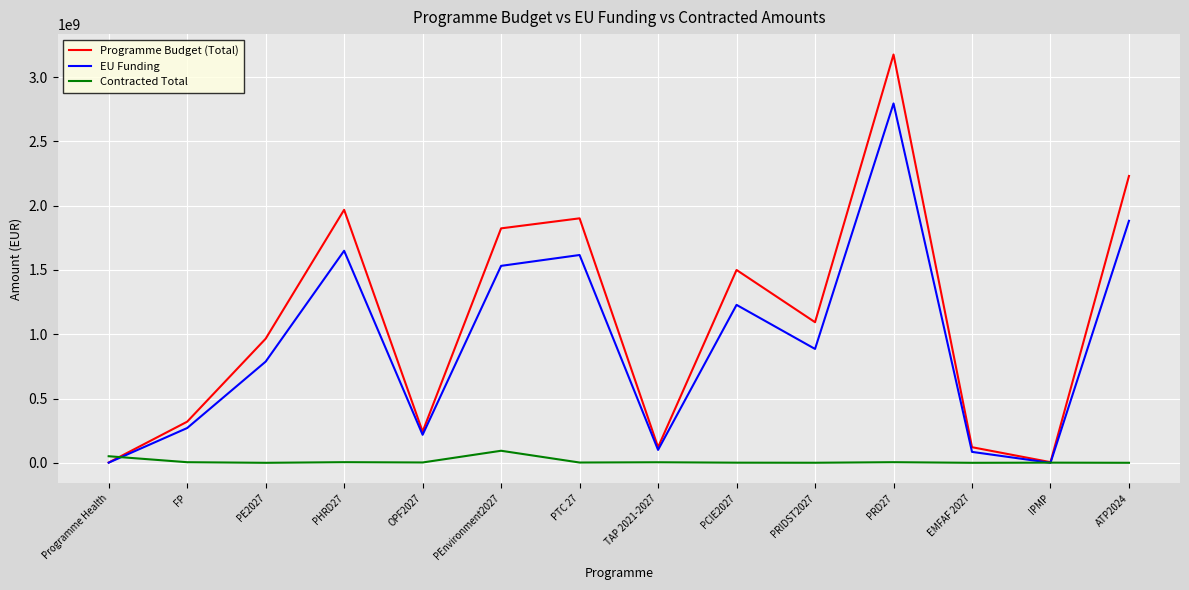

Which series has the largest range (max minus min)?

Programme Budget (Total)